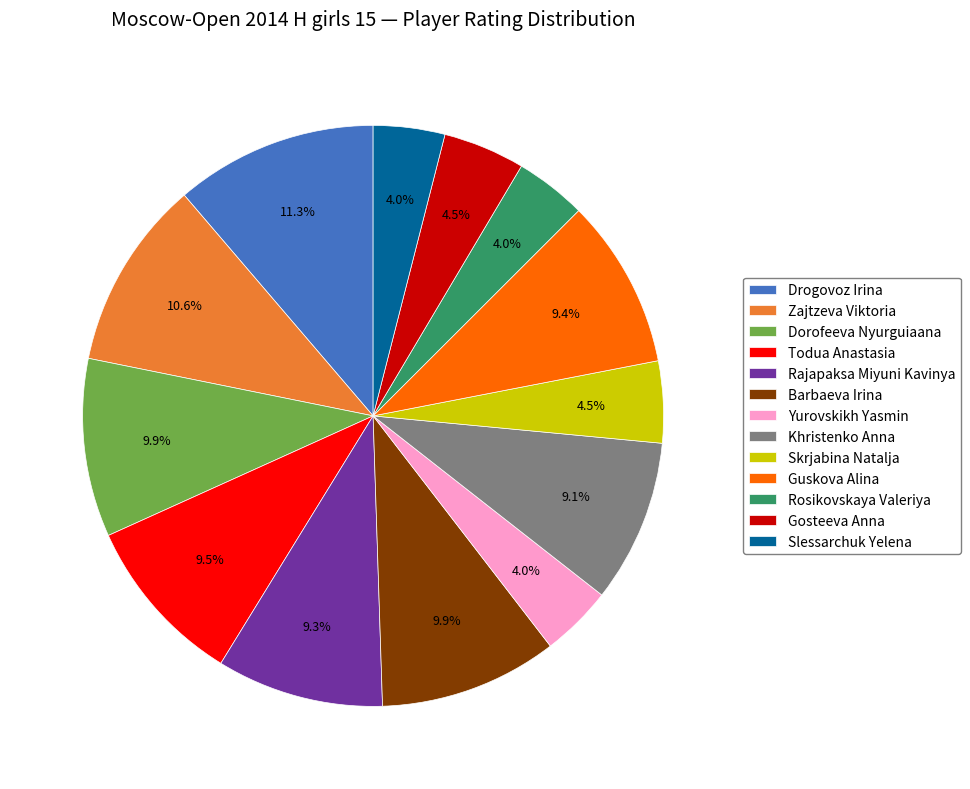

To the nearest percent, what is the difference between the largest and smallest slice percentages?

7%